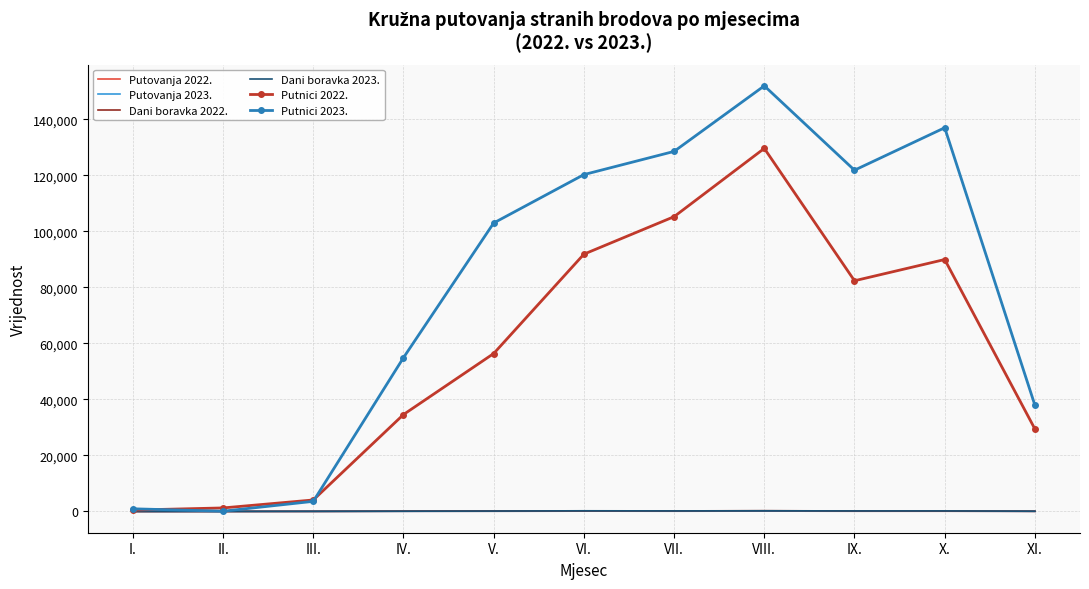

What is the difference between the highest and lowest values at VI.?

120179